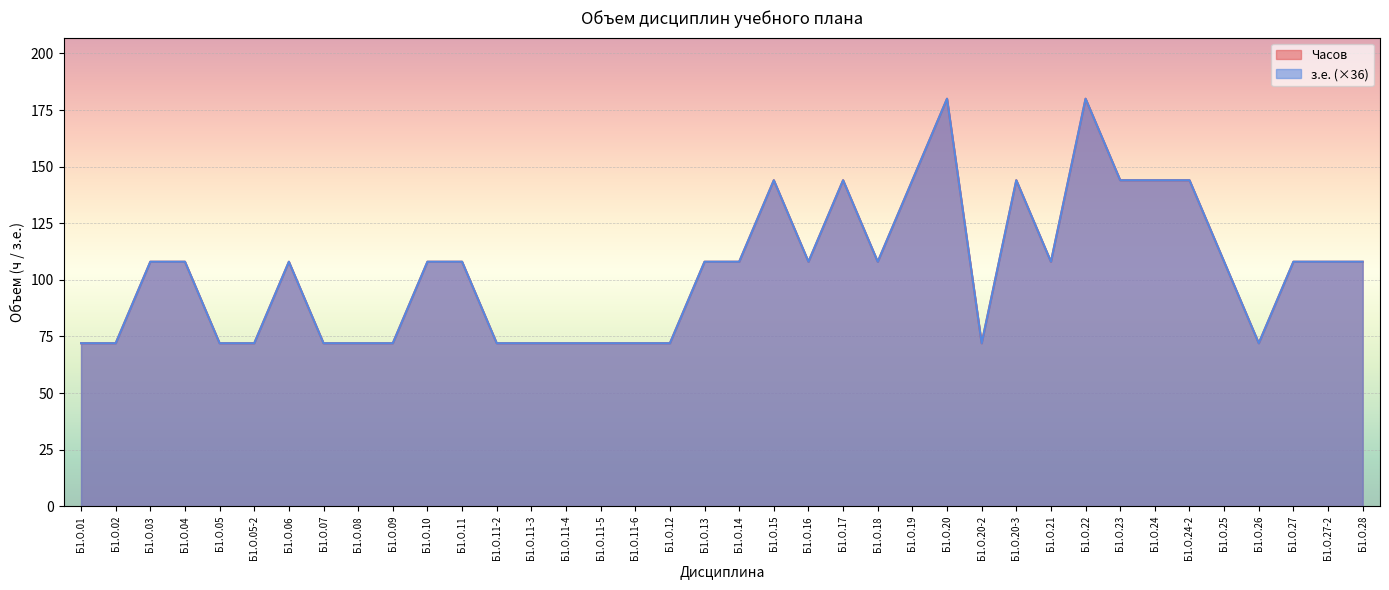

What is the sum of all з.е. values?

3960